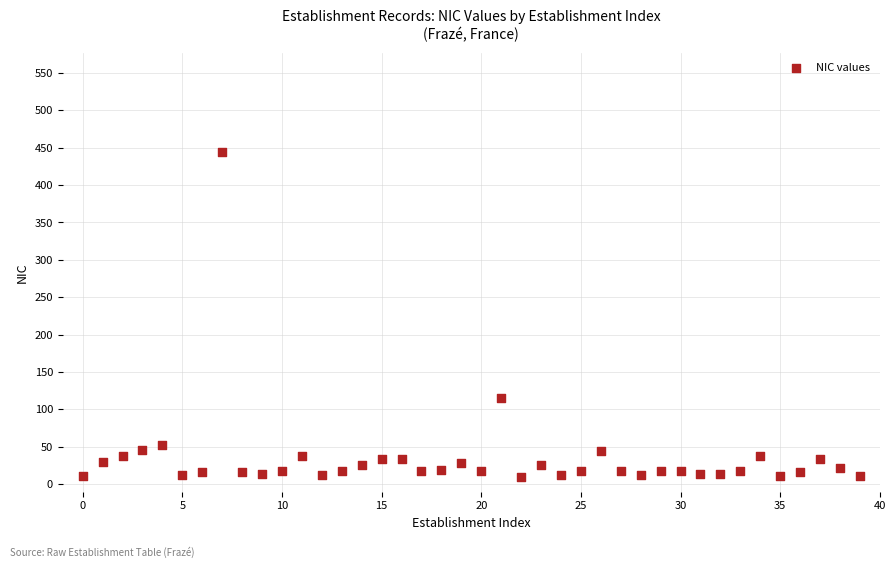

What Y value in the scatter plot is closest to 227?

115